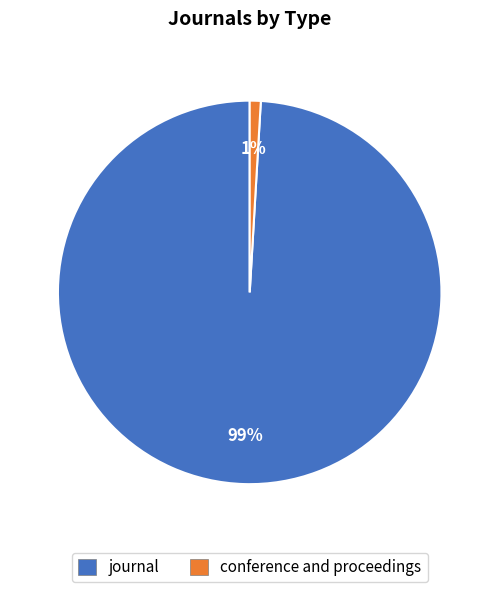

Which slice is the largest?

journal